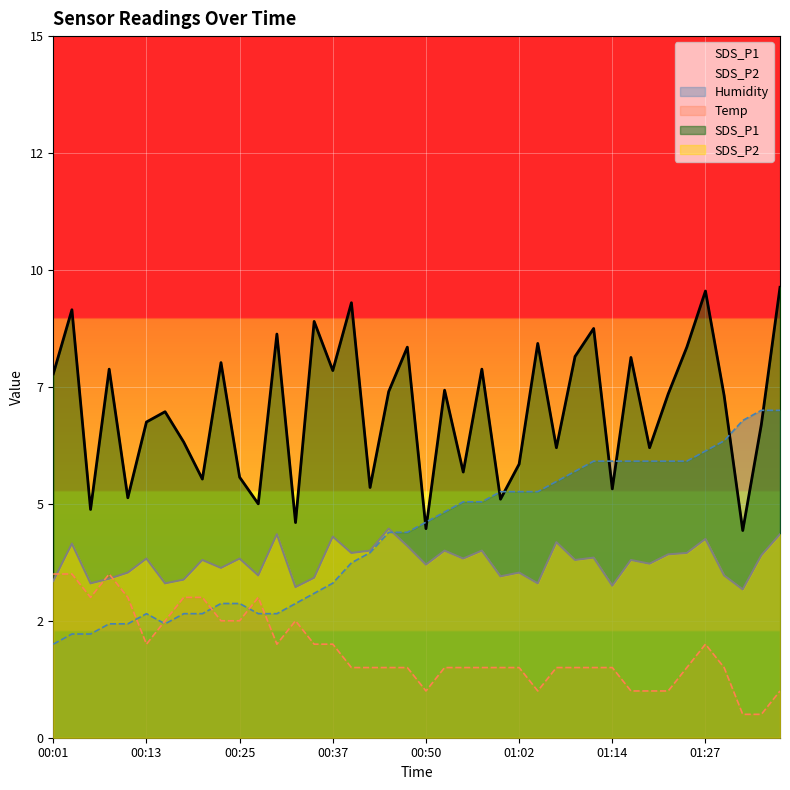

What position from the right is 00:33?

27